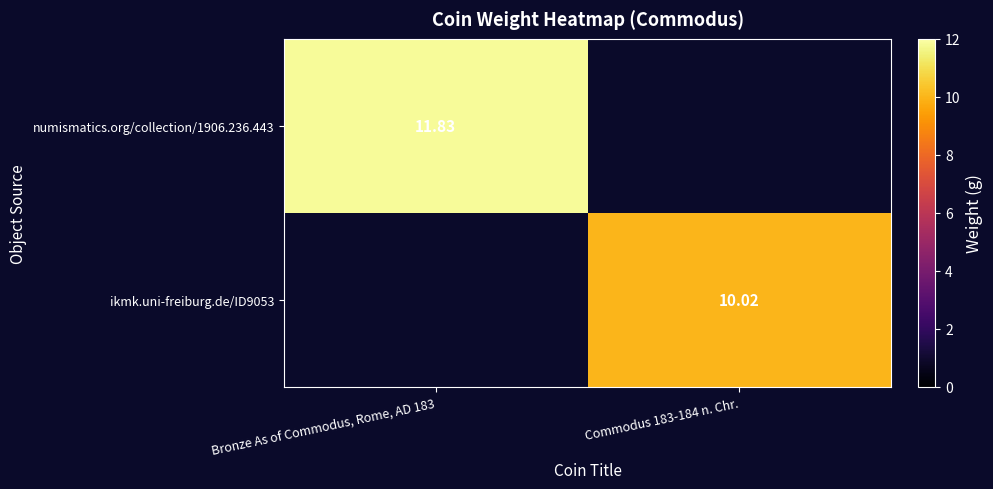

Which series has the widest spread of values?

numismatics.org/collection/1906.236.443